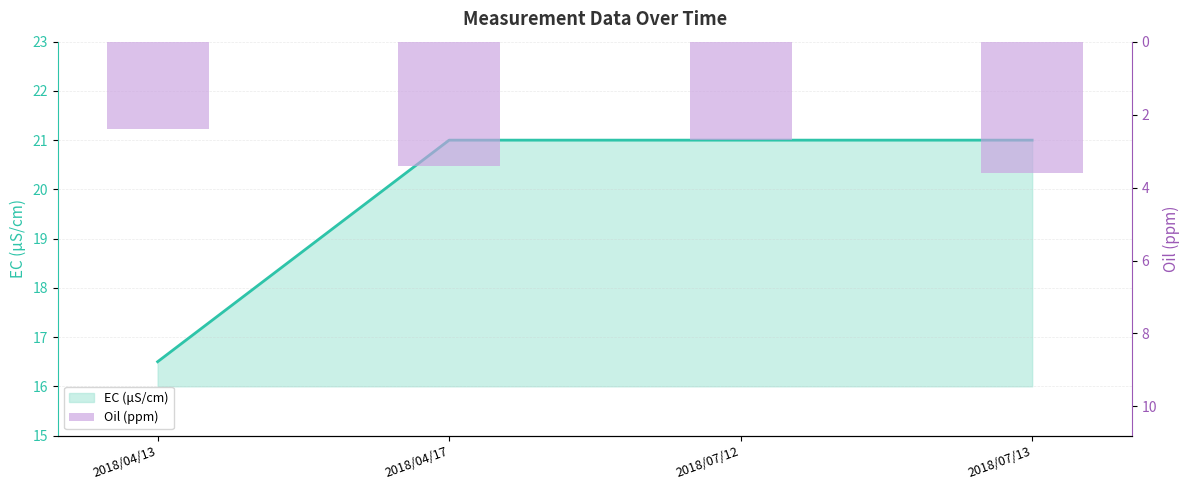

Which has a higher value, 2018/07/13 or 2018/04/17?

2018/07/13